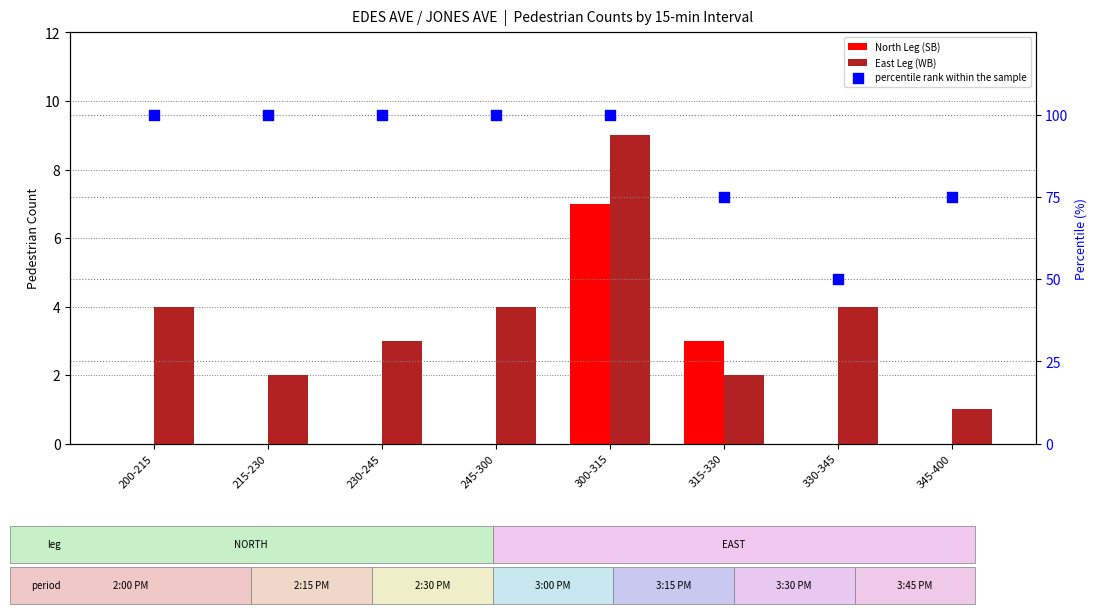

Which series has the largest Y range (max minus min)?

percentile rank within the sample